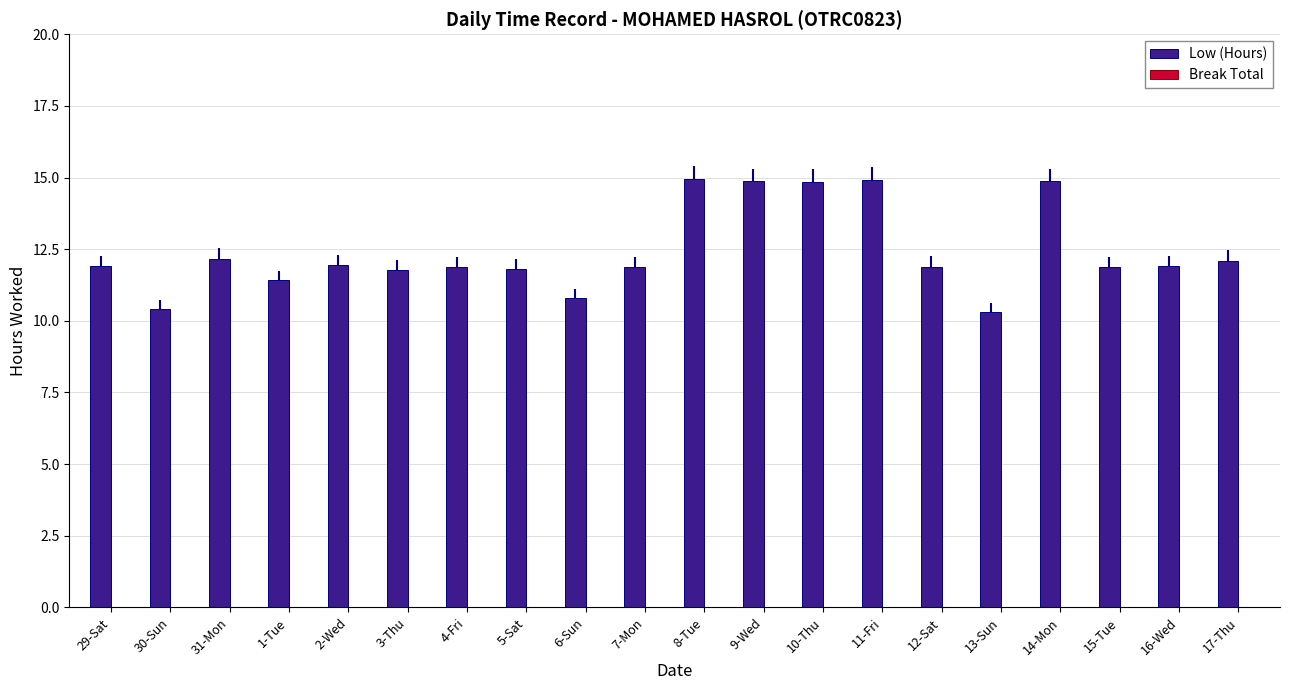

Does the chart contain stacked bars?

No